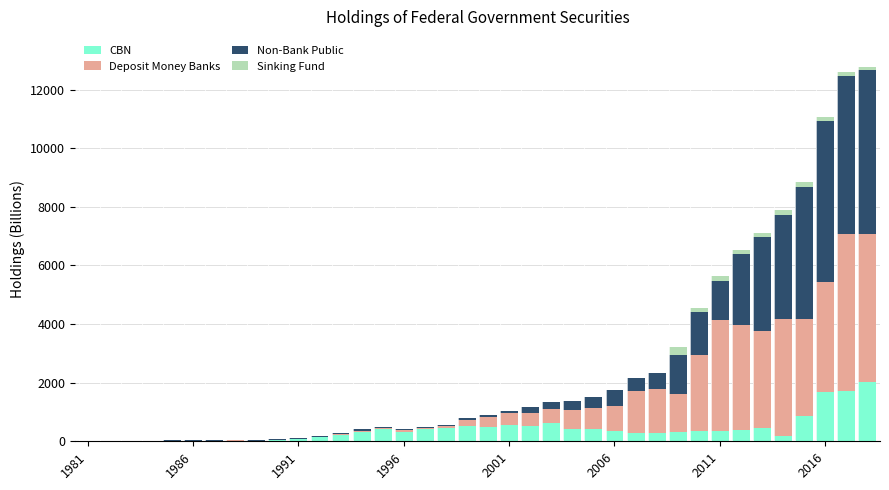

Are the bars horizontal?

No